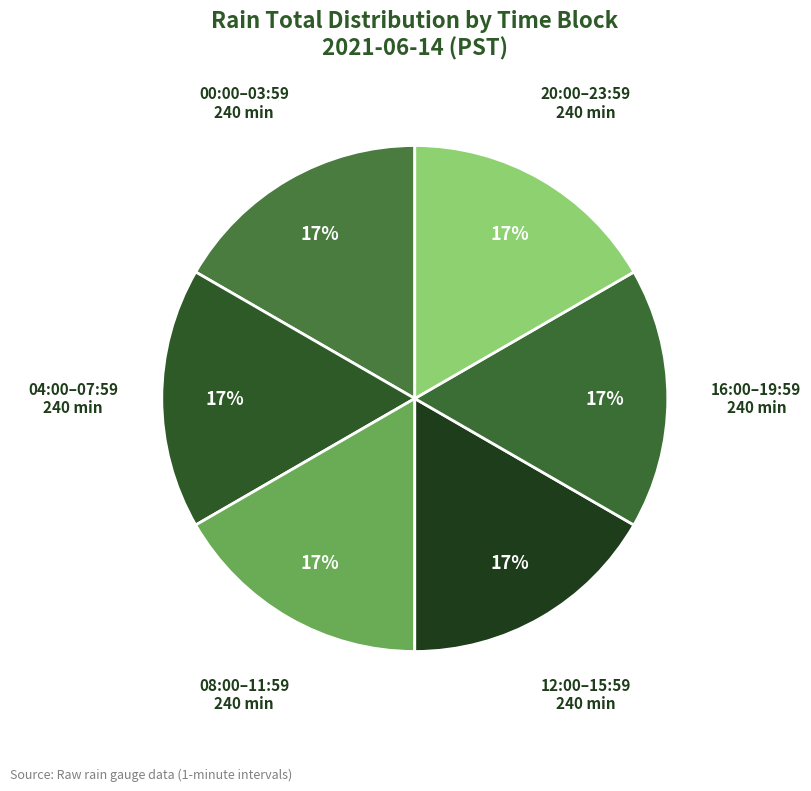

To the nearest percent, what is the average slice percentage?

17%